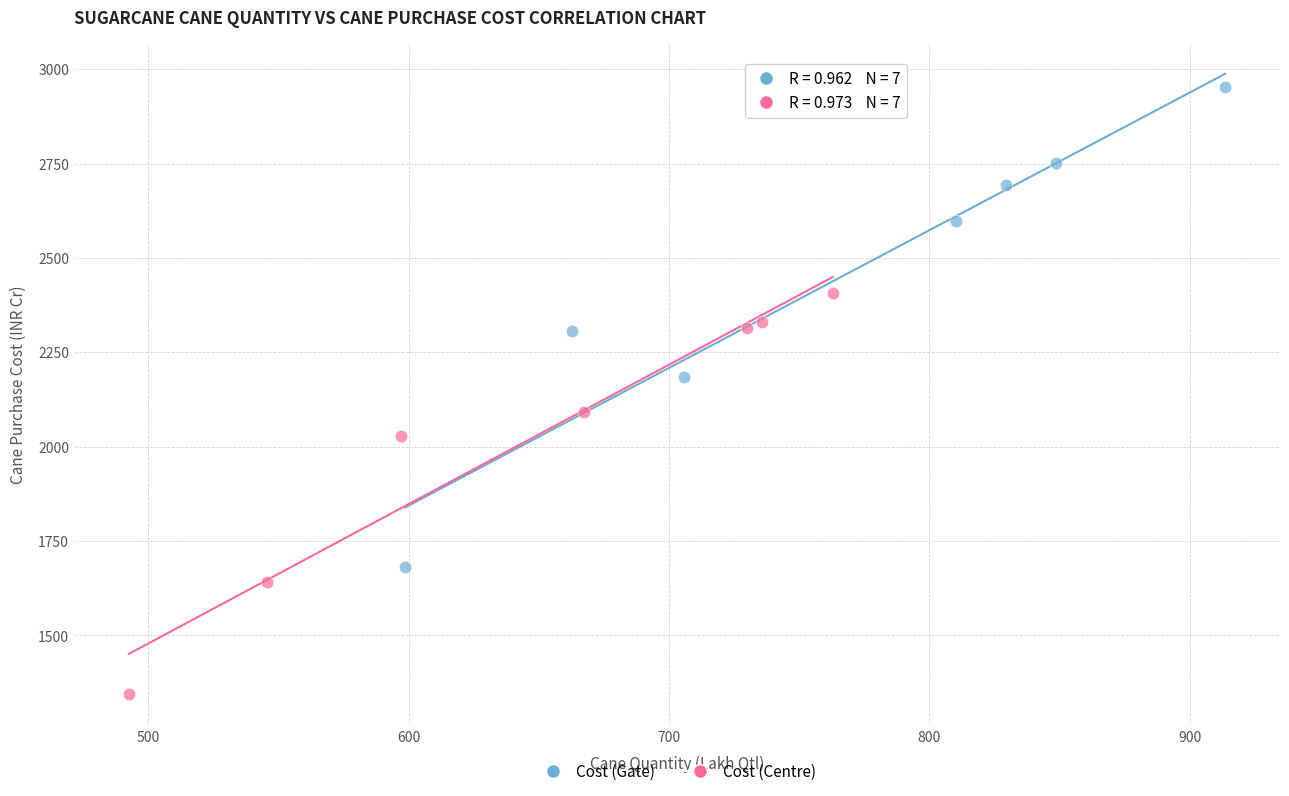

Which series contains the highest Y value?

Cost (Gate)